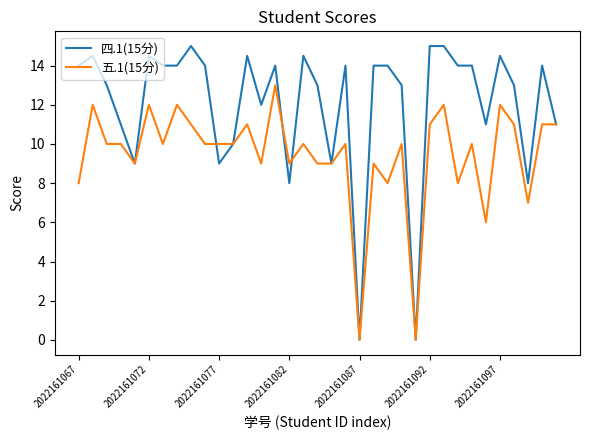

Which series has the widest spread of values?

四.1(15分)